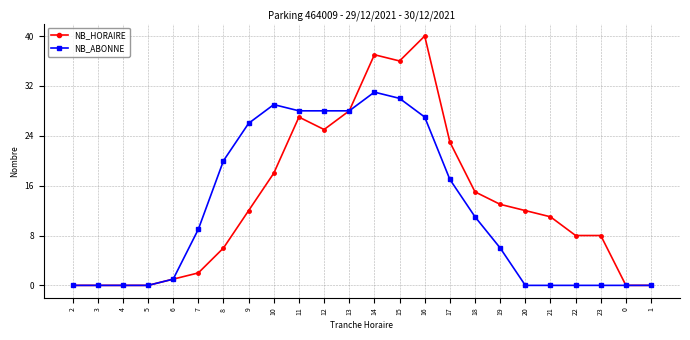

What is the difference between the second highest and second lowest values in the NB_ABONNE series?

30